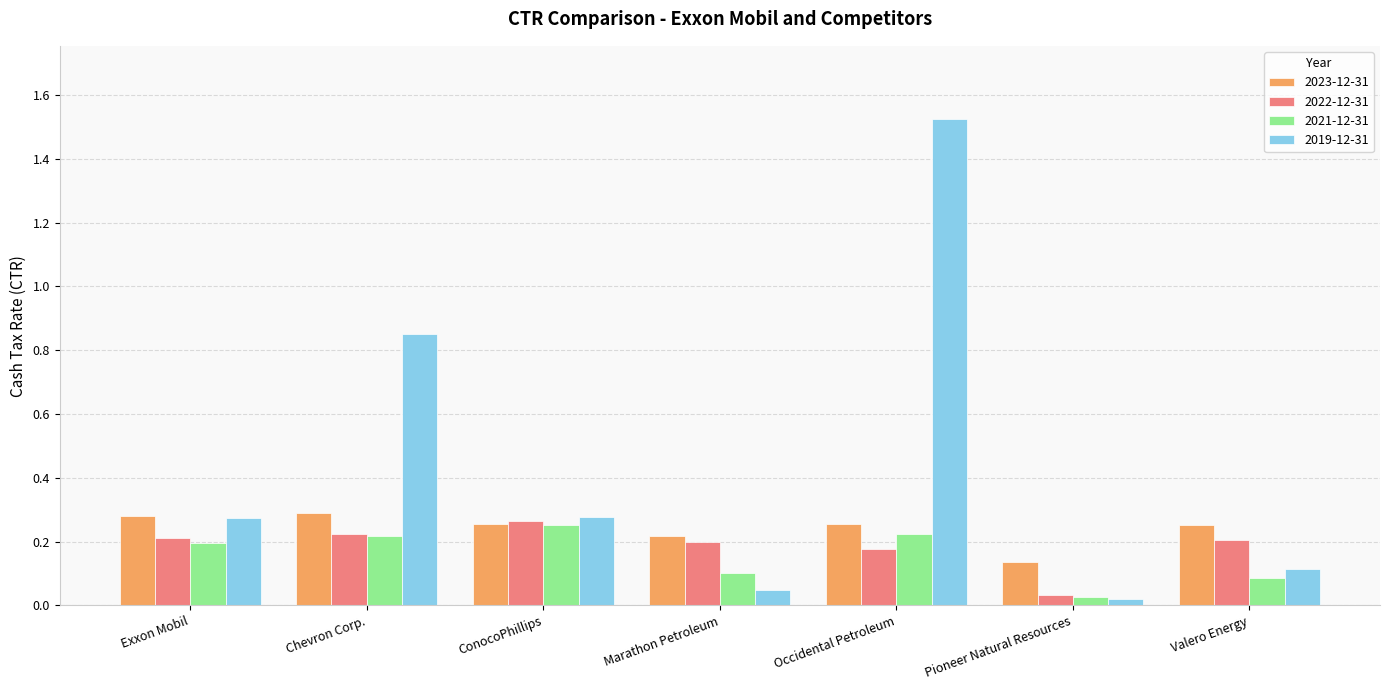

What are all the series names shown in the legend?

2023-12-31, 2022-12-31, 2021-12-31, 2019-12-31